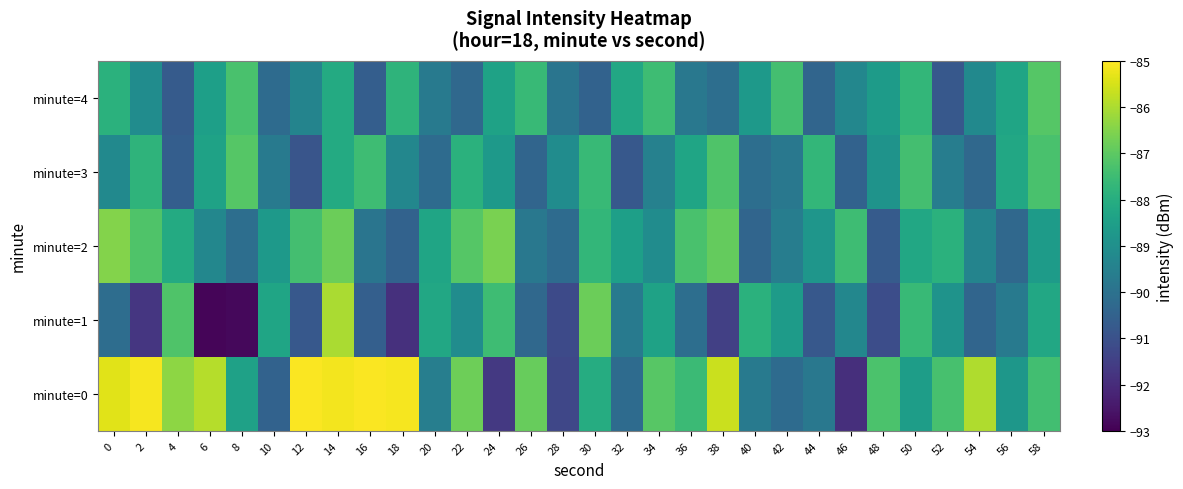

Rank the series by their maximum value, from highest to lowest.

minute=0, minute=1, minute=2, minute=3, minute=4